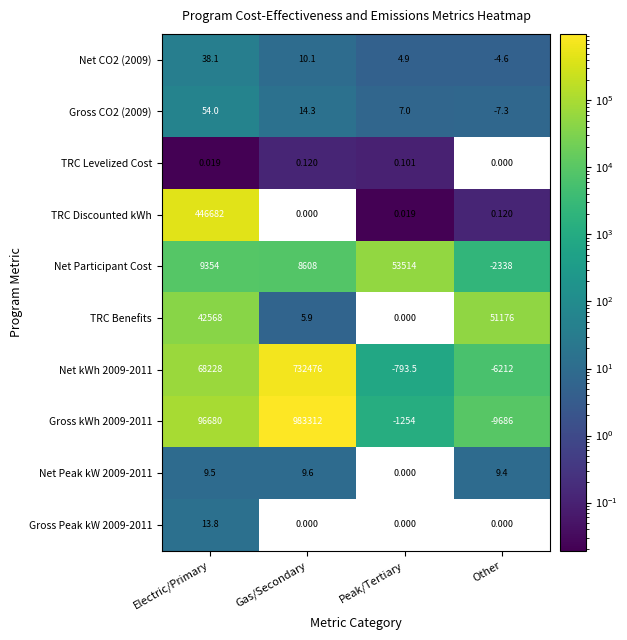

Rank the series at Electric/Primary from highest to lowest value.

TRC Discounted kWh, Gross kWh 2009-2011, Net kWh 2009-2011, TRC Benefits, Net Participant Cost, Gross CO2 (2009), Net CO2 (2009), Gross Peak kW 2009-2011, Net Peak kW 2009-2011, TRC Levelized Cost